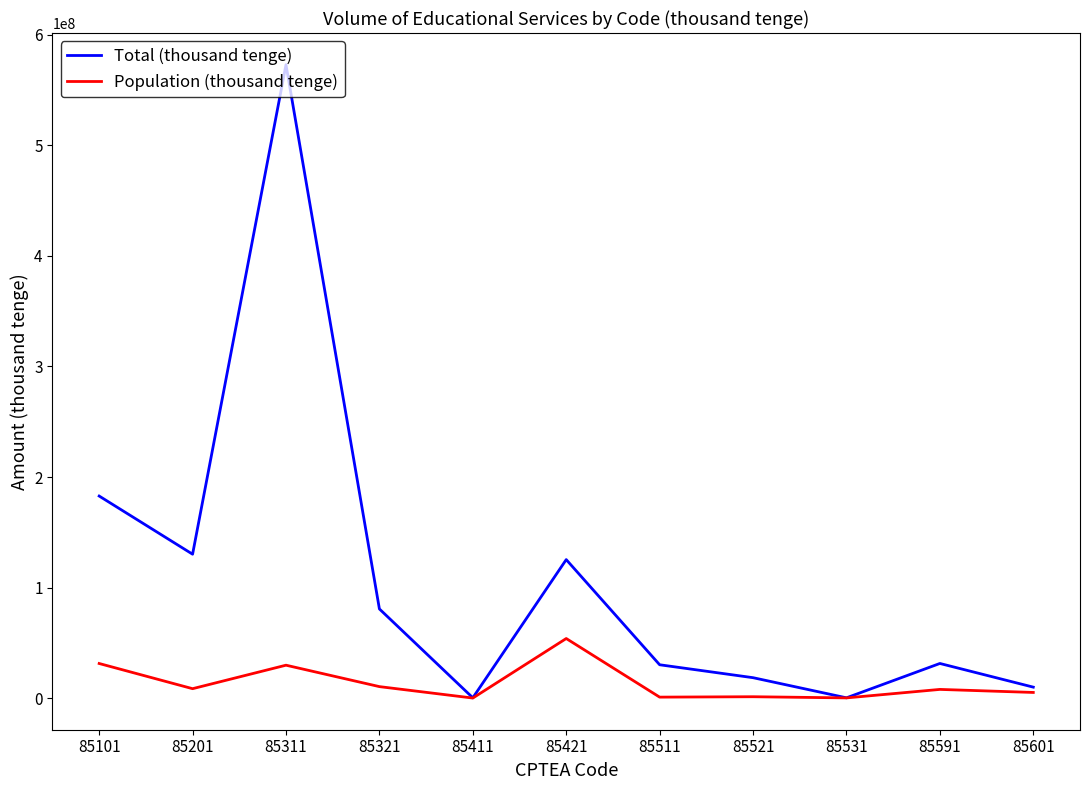

Is it true that Population (thousand tenge) equals 7493836 at 85311?

False